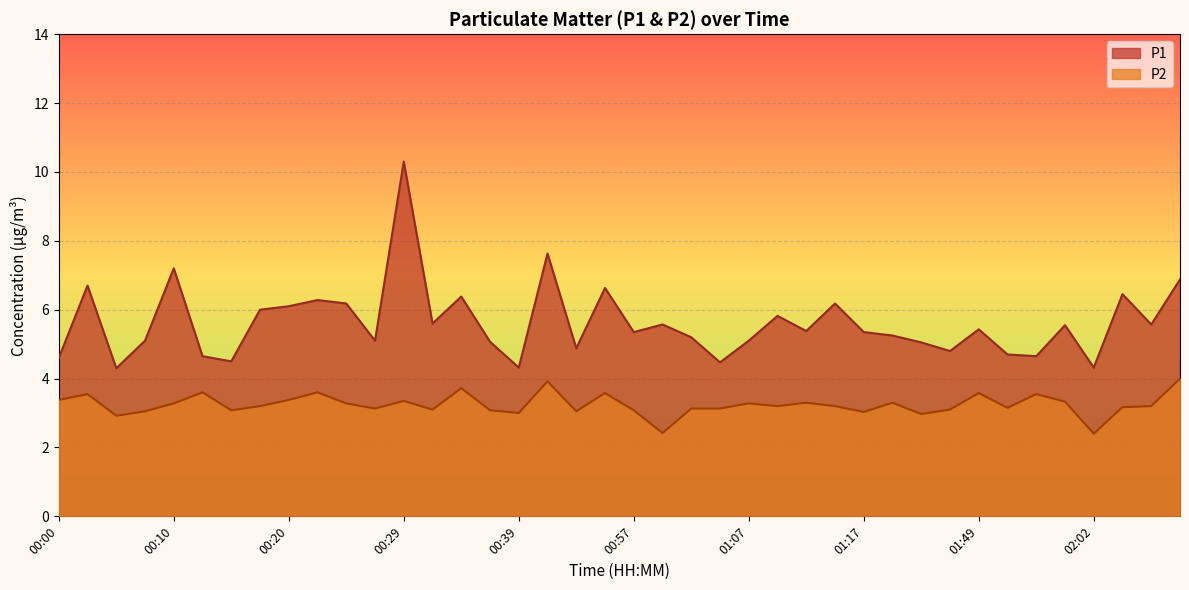

The value of P2 at 01:27 is 4.4. True or false?

False